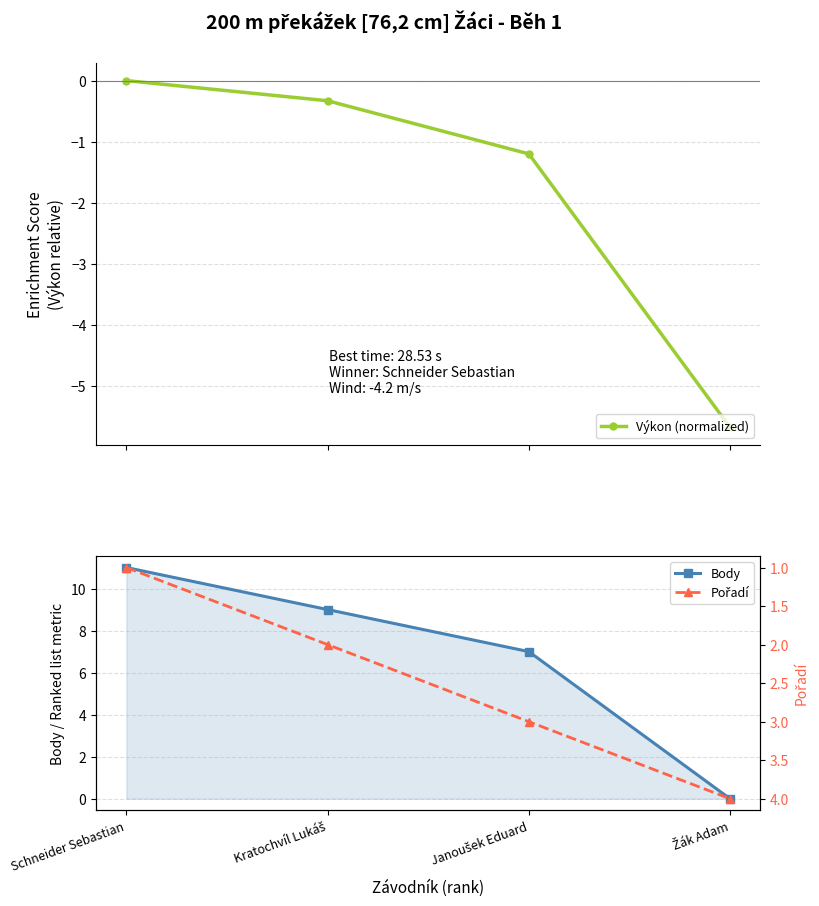

Is the value of Výkon (normalized) at Schneider Sebastian greater than the value of Body at Žák Adam?

No